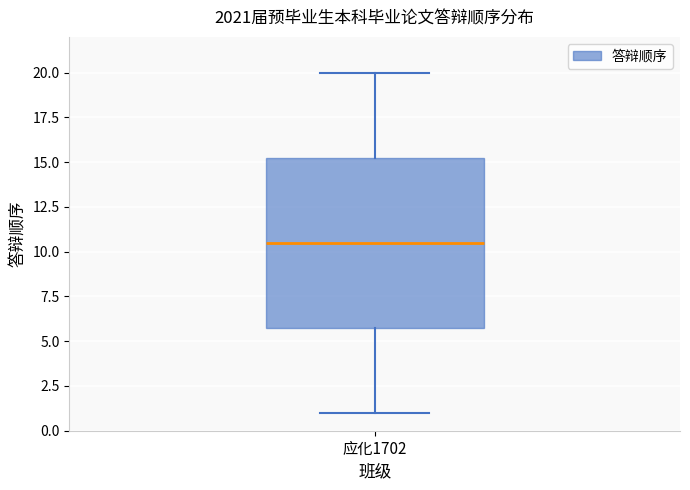

Where does the upper whisker of the box for 应化1702 end on the y-axis? The values are not printed on the chart, so give them approximately, as read against the axis.

20.0